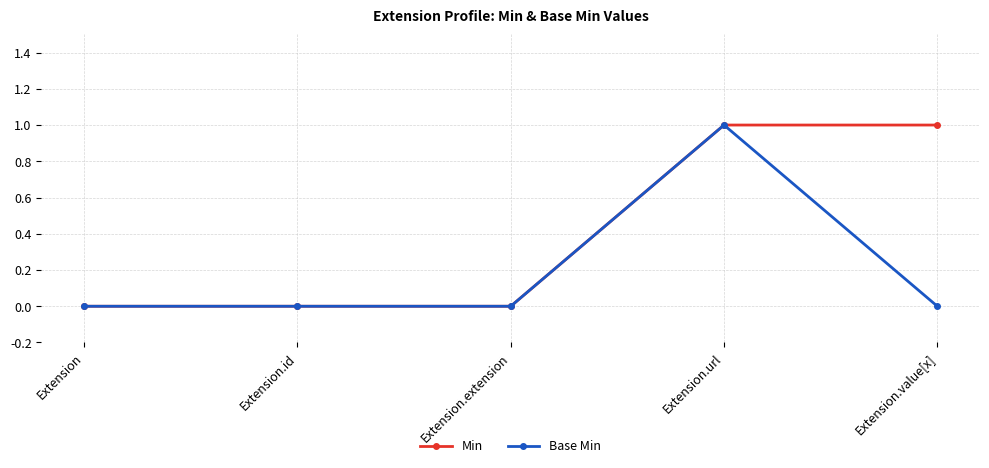

Reading right to left, list all the values displayed in this chart.

Min: Extension.value[x]=1	Extension.url=1	Extension.extension=0	Extension.id=0	Extension=0
Base Min: Extension.value[x]=0	Extension.url=1	Extension.extension=0	Extension.id=0	Extension=0